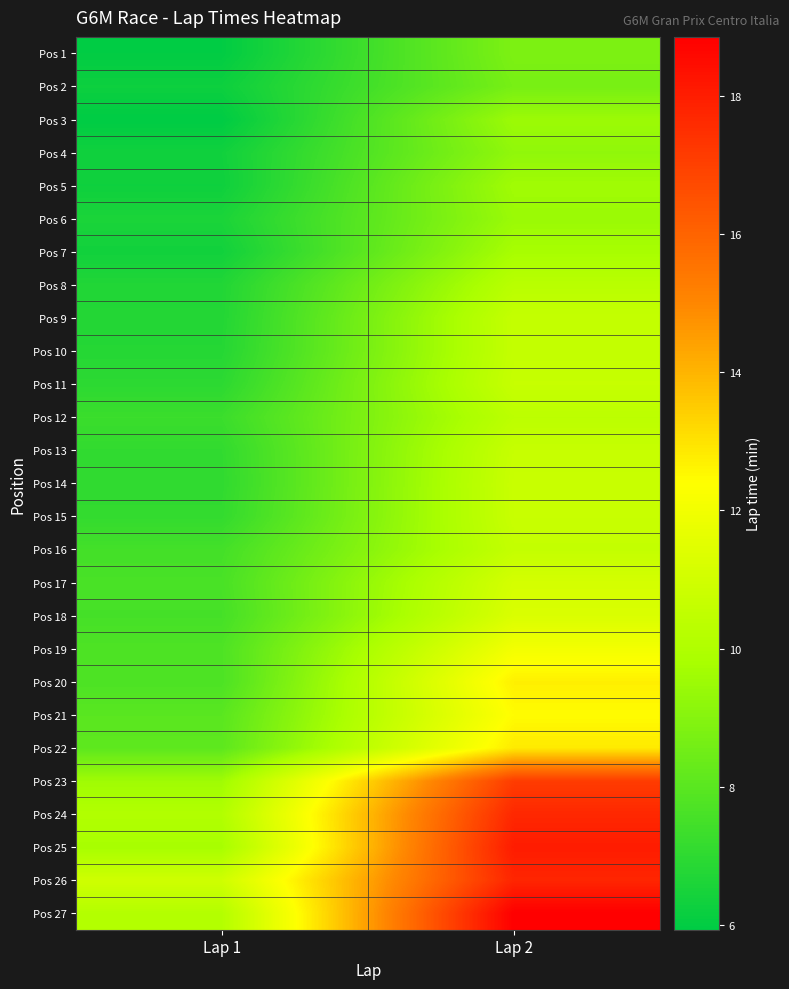

What is the total value across all series at Lap 1?

204.1